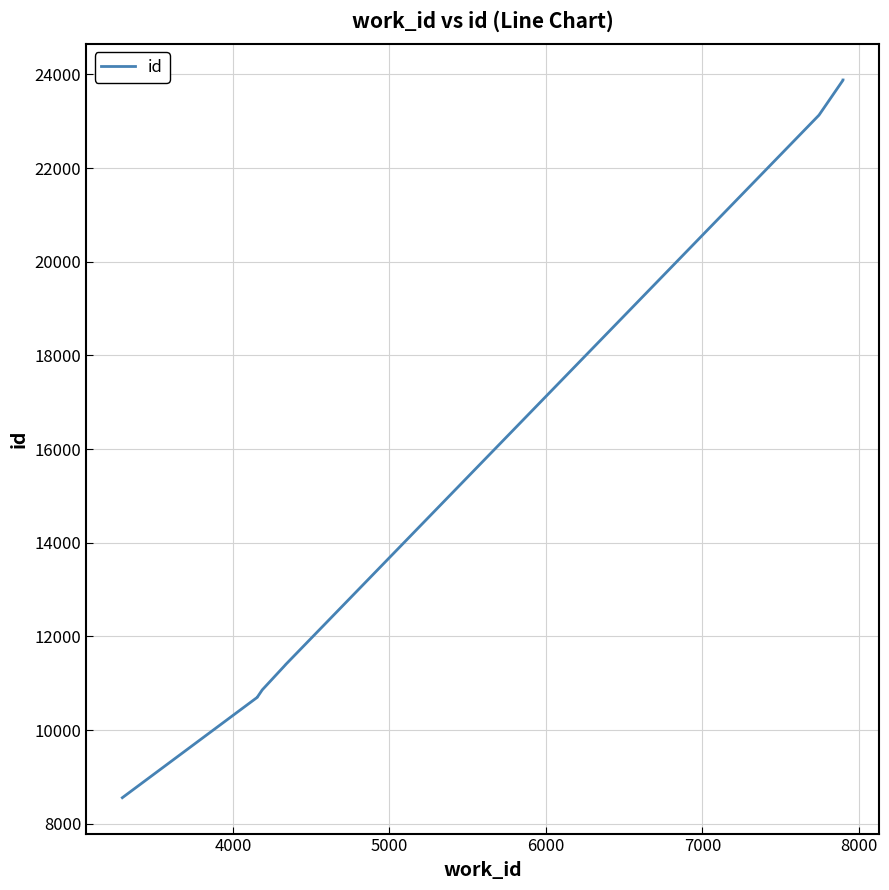

Reading right to left, extract all data points from this chart.

23881	23879	23130	11392	11390	10860	10707	10705	10703	8558